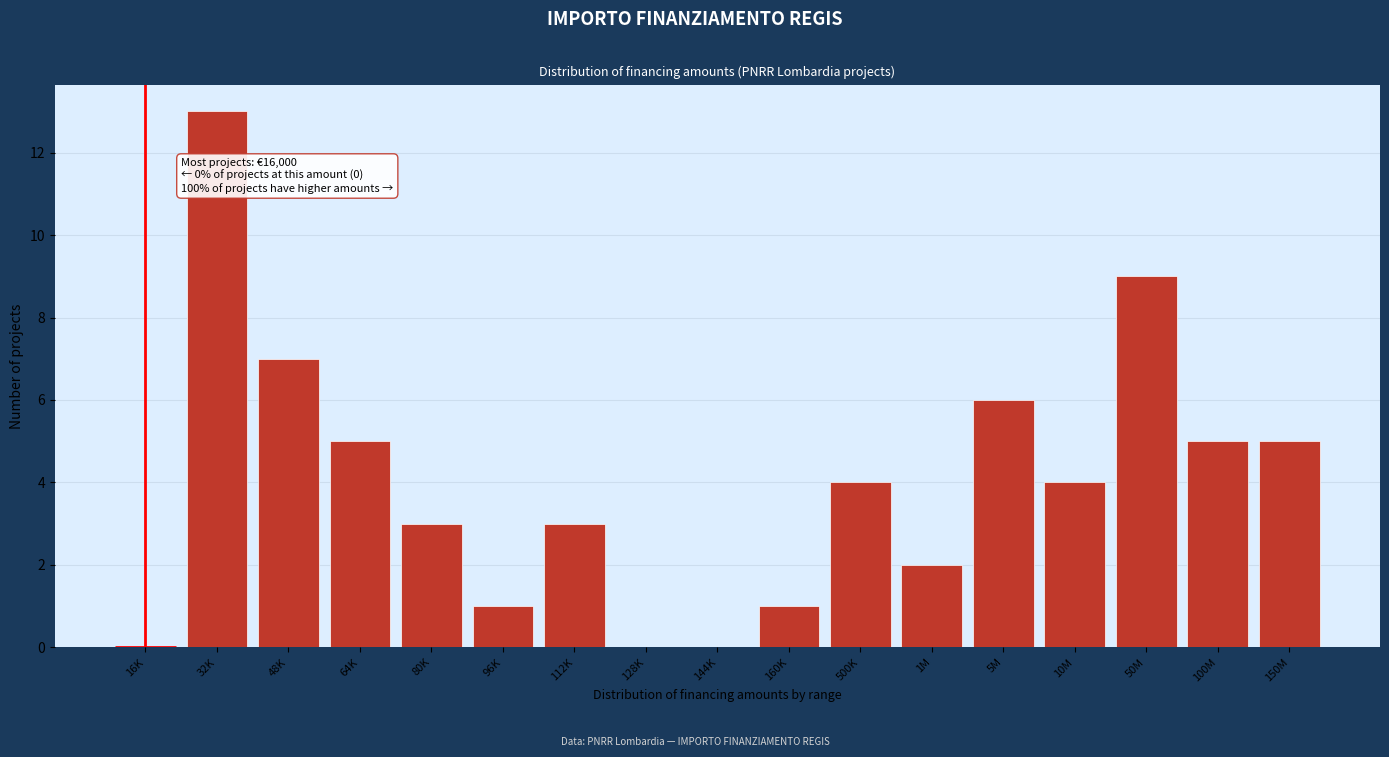

Reading right to left, list all the values displayed in this chart.

150M=5	100M=5	50M=9	10M=4	5M=6	1M=2	500K=4	160K=1	144K=0	128K=0	112K=3	96K=1	80K=3	64K=5	48K=7	32K=13	16K=0